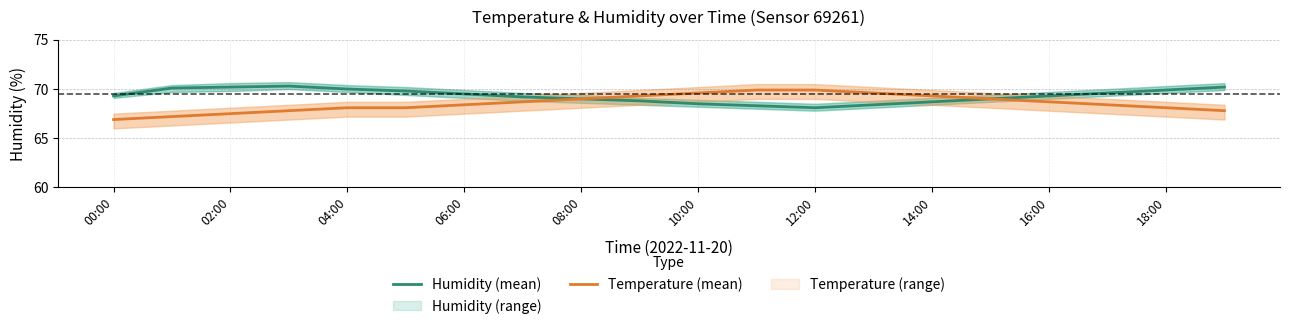

Is the value of Temperature (mean) at 18:00 greater than the value of Humidity (mean) at 10:00?

No